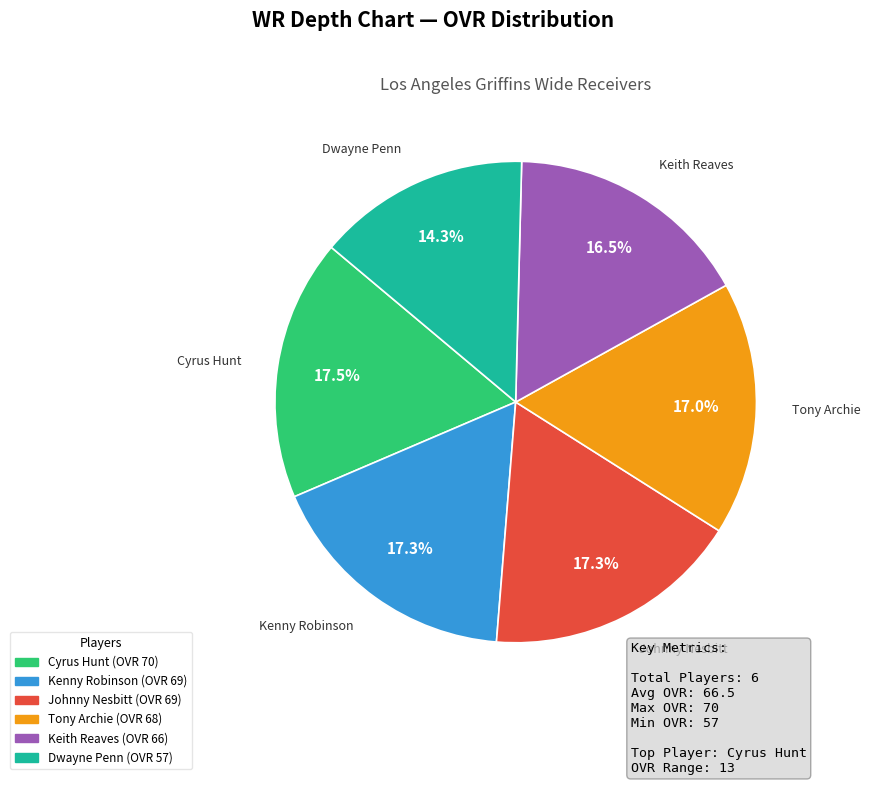

Which slice is the smallest?

Dwayne Penn